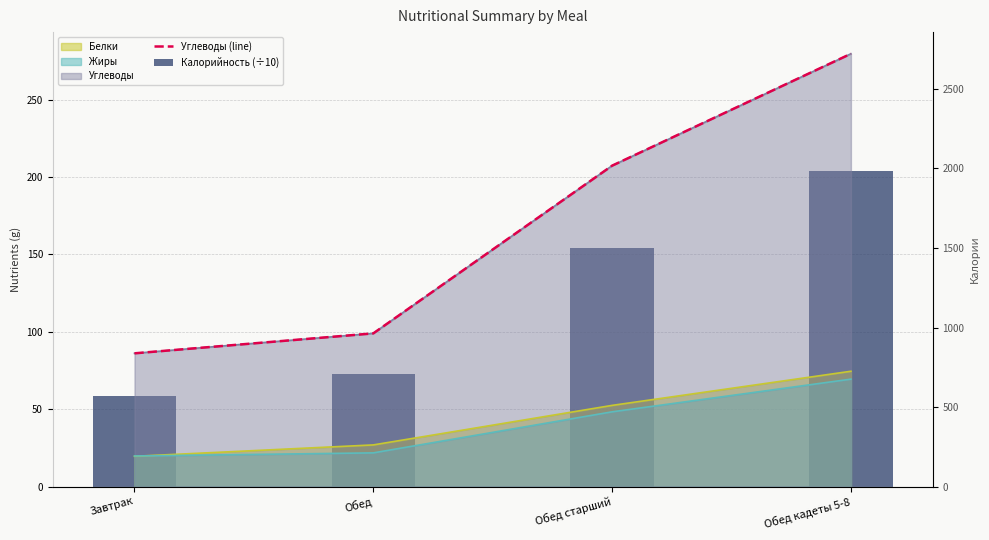

What is the value of the Углеводы (line) bar at the 2nd from the left?

99.0